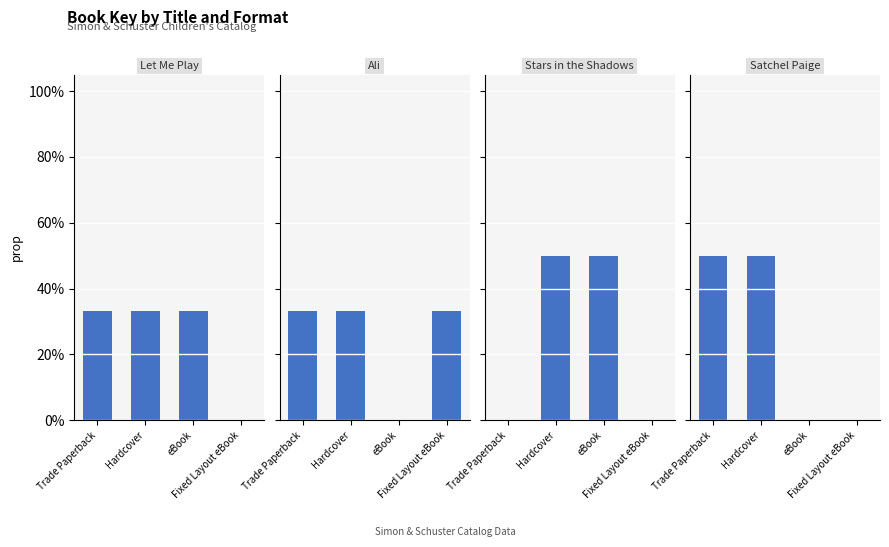

What are all the series names shown in the legend?

Let Me Play, Ali, Stars in the Shadows, Satchel Paige